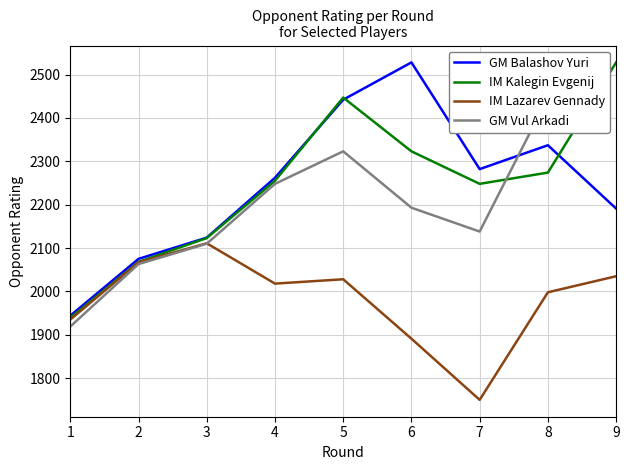

Does the chart have visible grid lines?

Yes